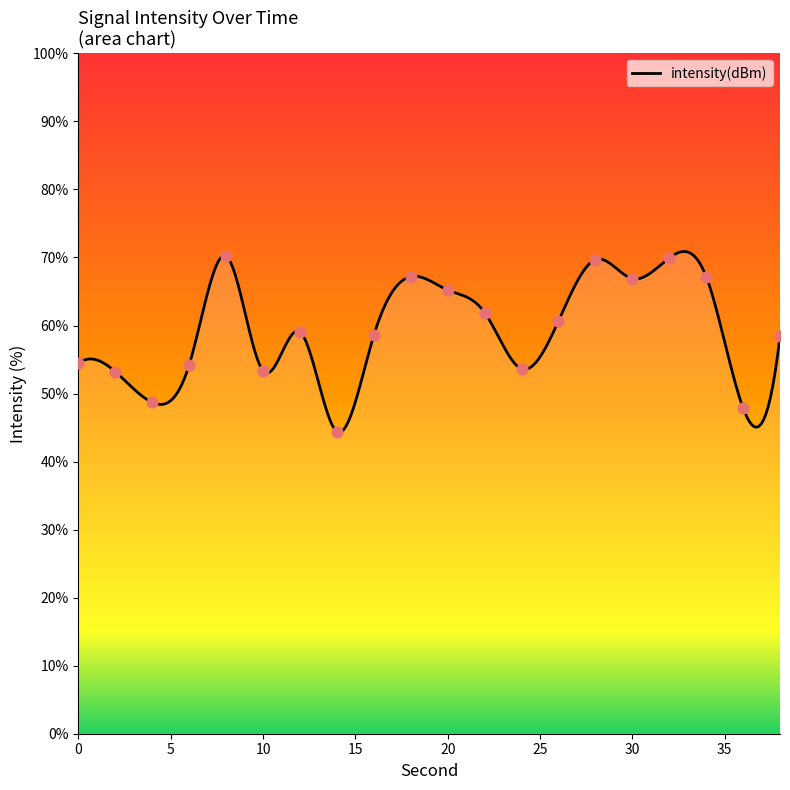

Approximately how many times larger is the value at 0 compared to 30?

0.8